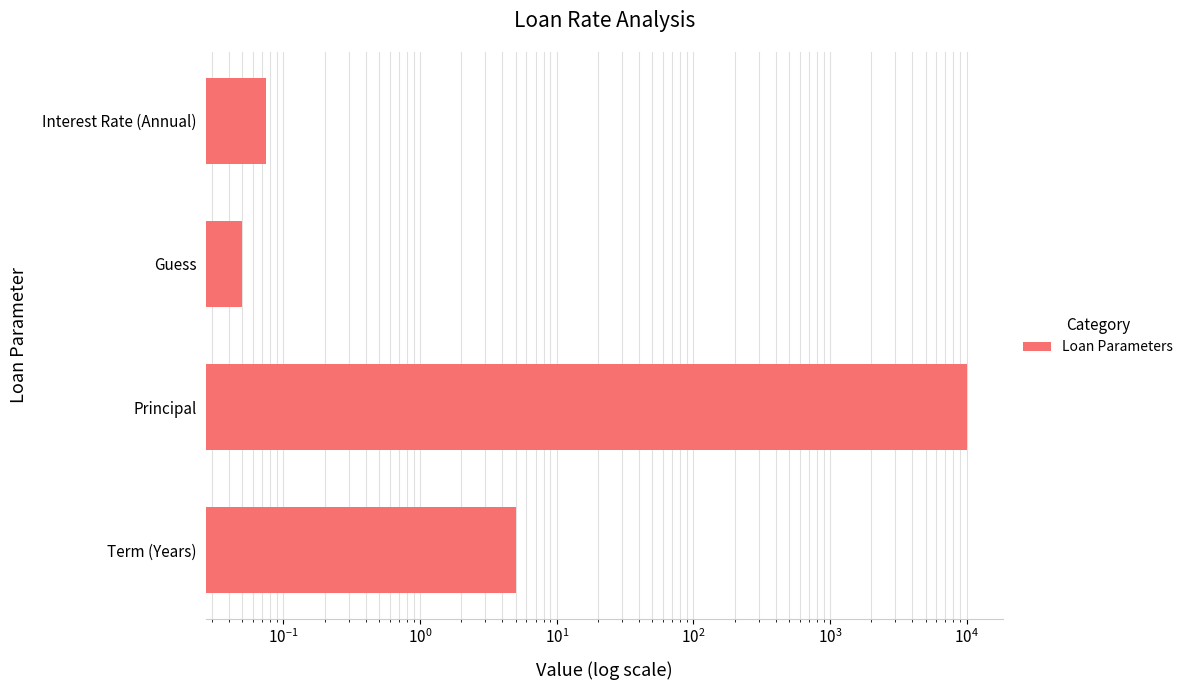

Reading right to left, list all the values displayed in this chart.

0.1	0.1	10000.0	5.0